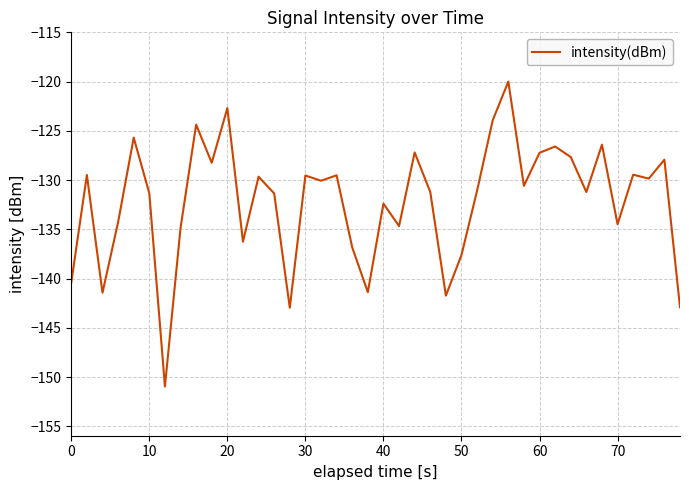

What is the difference between the maximum and minimum values?

31.0